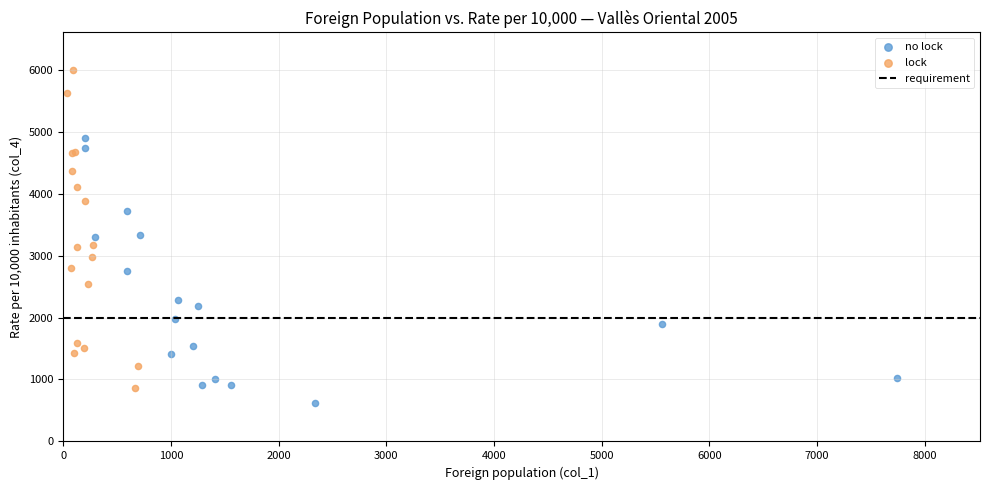

Which series has the widest spread of Y values?

lock